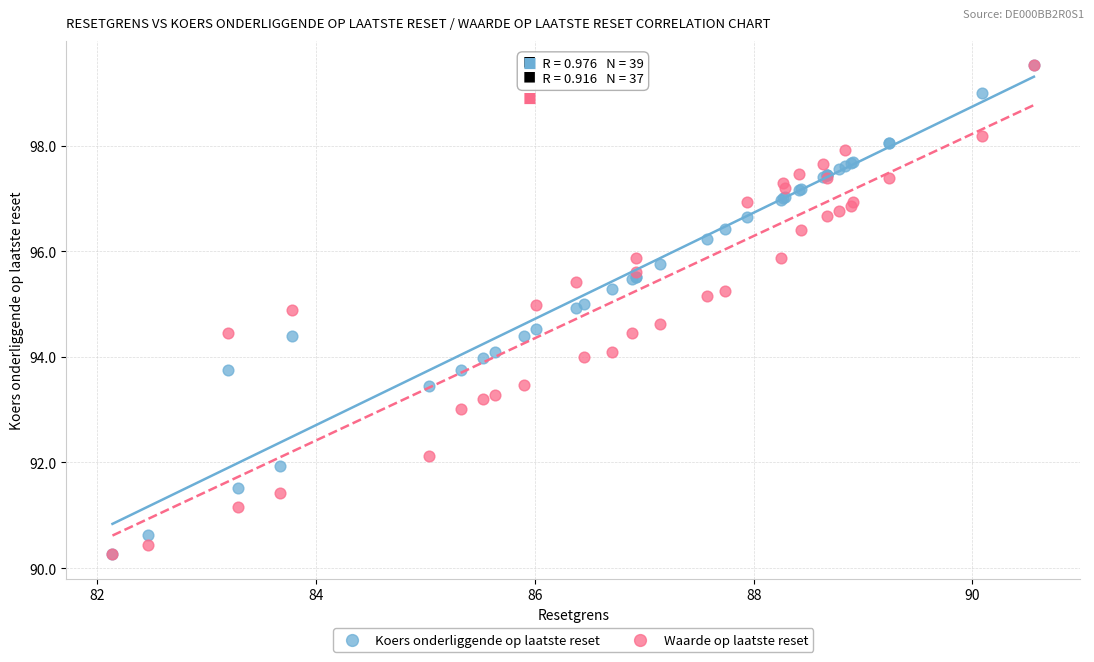

What are all the series names shown in the legend?

Koers onderliggende op laatste reset, Waarde op laatste reset